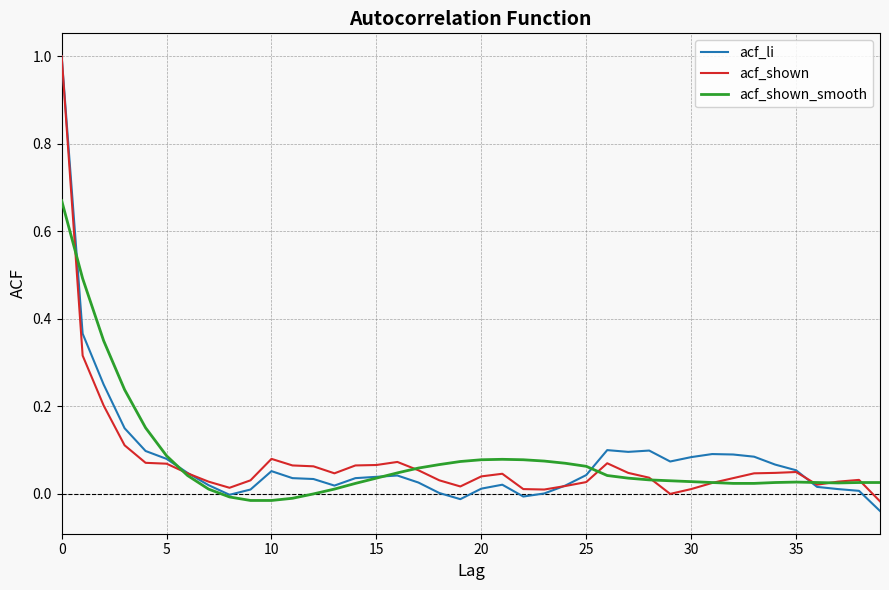

What is the highest value of the acf_shown series?

1.0